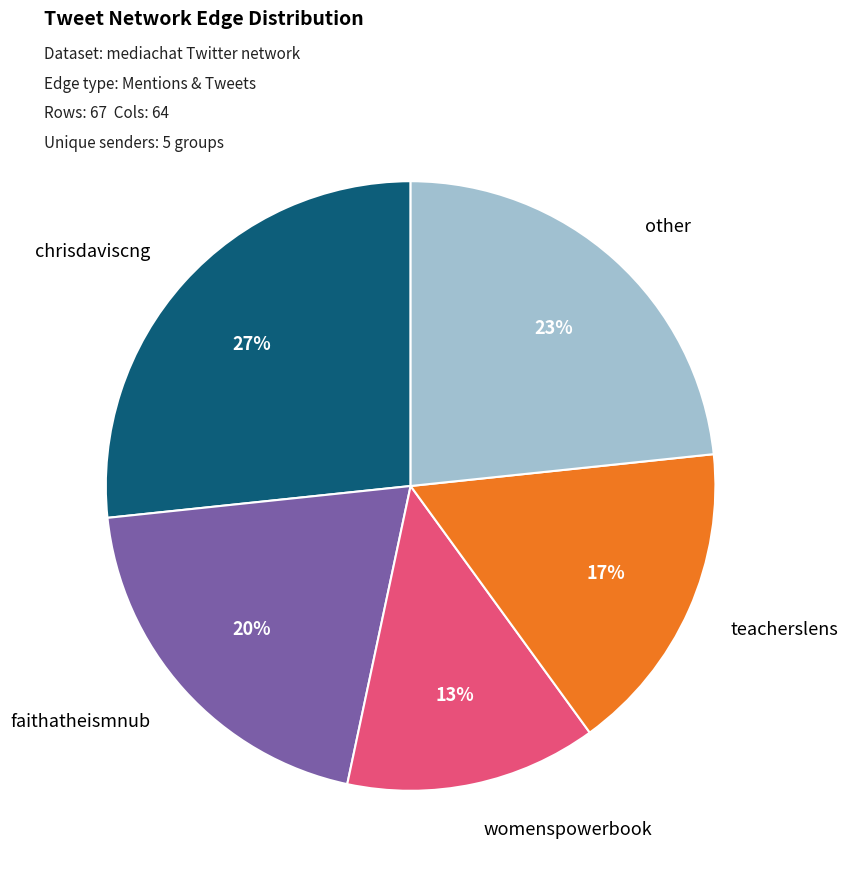

To the nearest percent, what is the average slice percentage?

20%